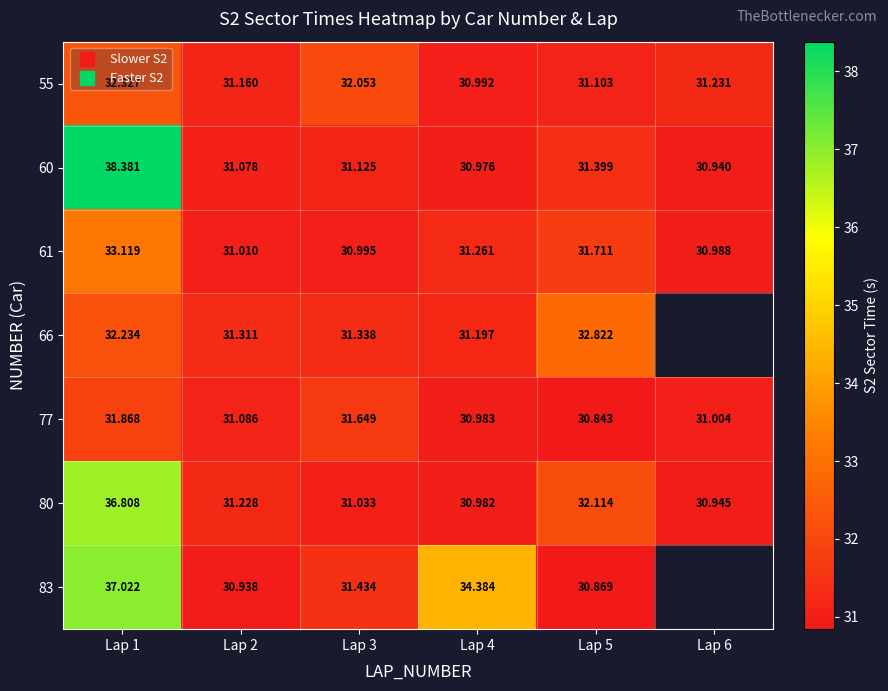

At which label does 77 first exceed 31?

Lap 1